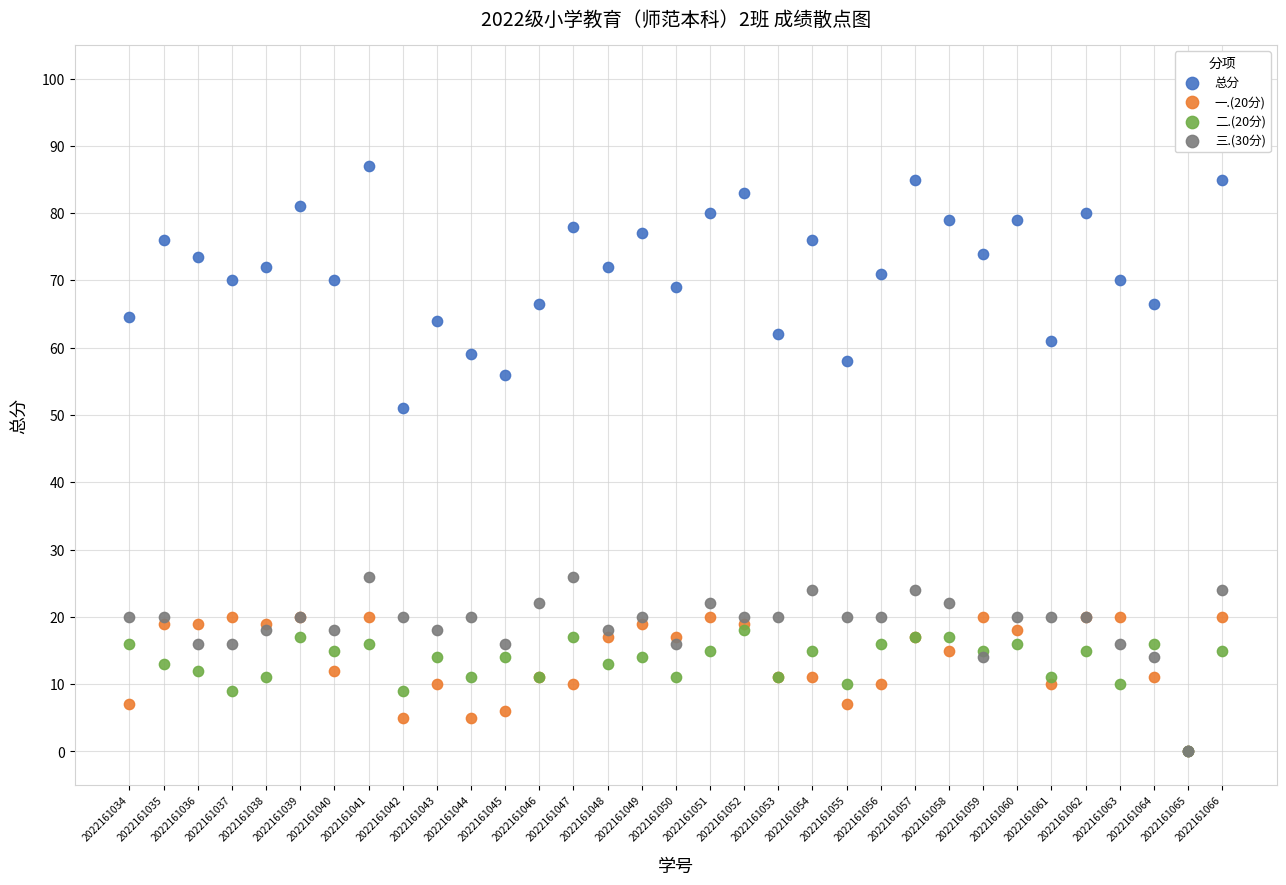

Which series has the largest Y range (max minus min)?

总分